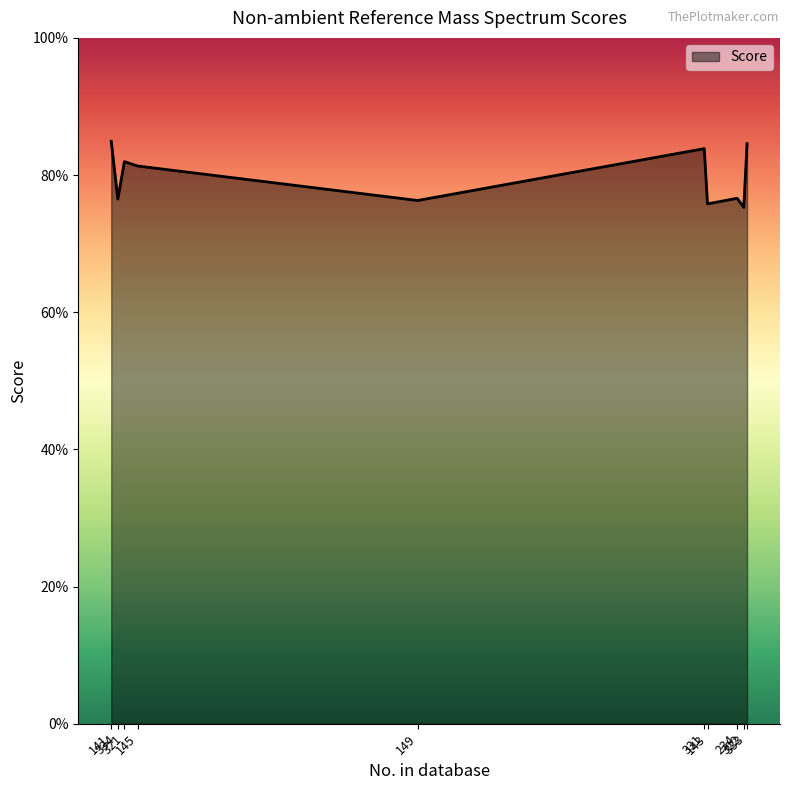

Reading right to left, extract all data points from this chart.

333=0.8	322=0.8	234=0.8	143=0.8	331=0.8	149=0.8	145=0.8	321=0.8	334=0.8	141=0.8